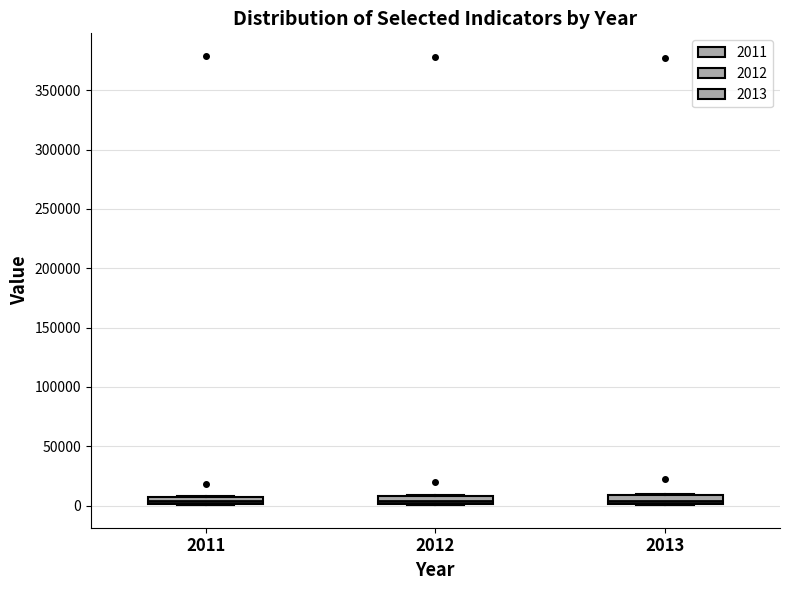

Where is the lower edge of the box at x = 2011 on the y-axis? The values are not printed on the chart, so give them approximately, as read against the axis.

0